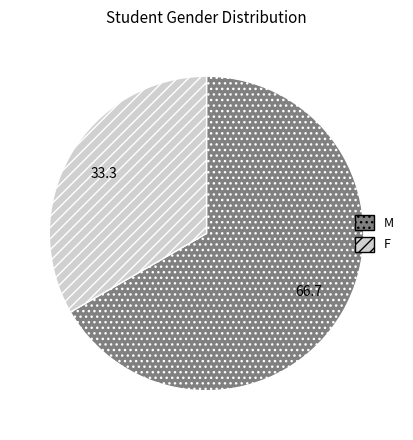

Is the sum of M and F greater than half?

Yes